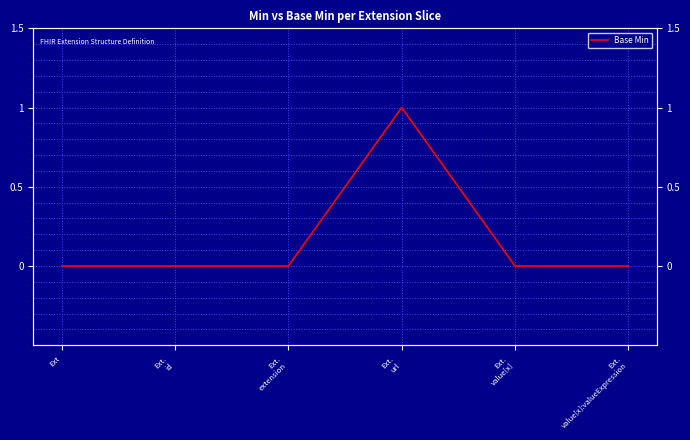

Is it true that the value at Ext.
value[x] is -1?

False